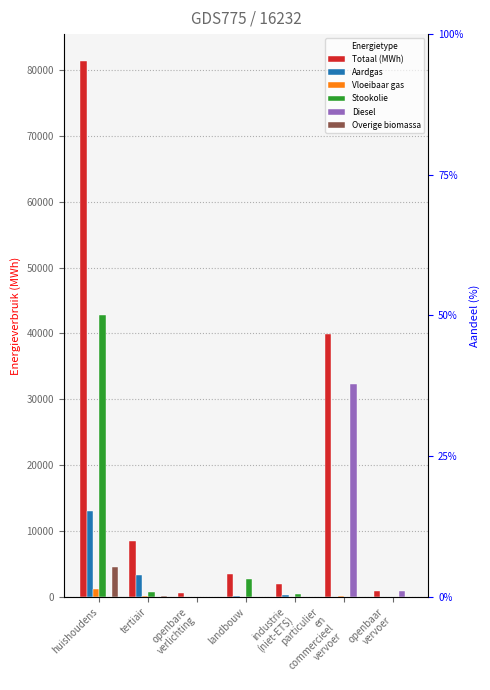

How many bars are there in total?

42